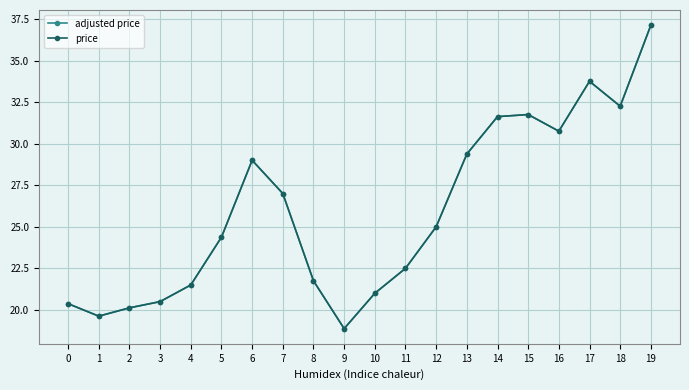

What is the value of the adjusted price point at the 9th from the left?

21.8